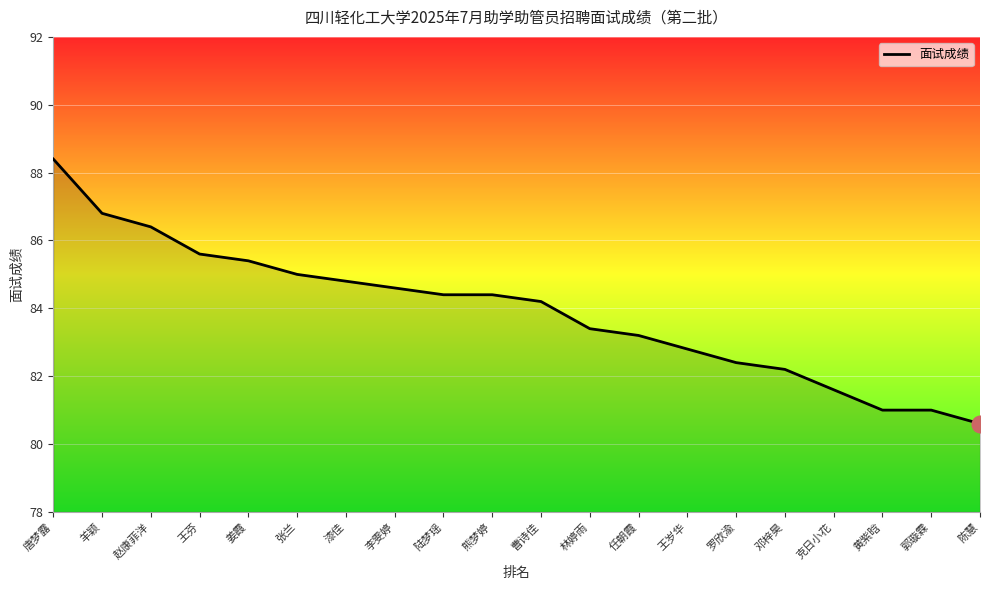

Count the number of values greater than 84.

11